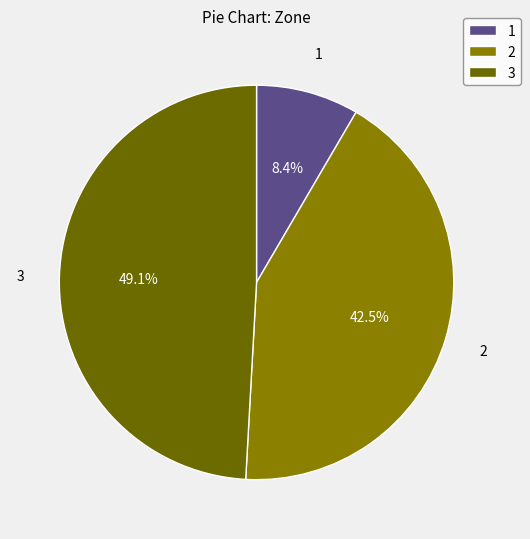

Between 2 and 1, which is larger?

2